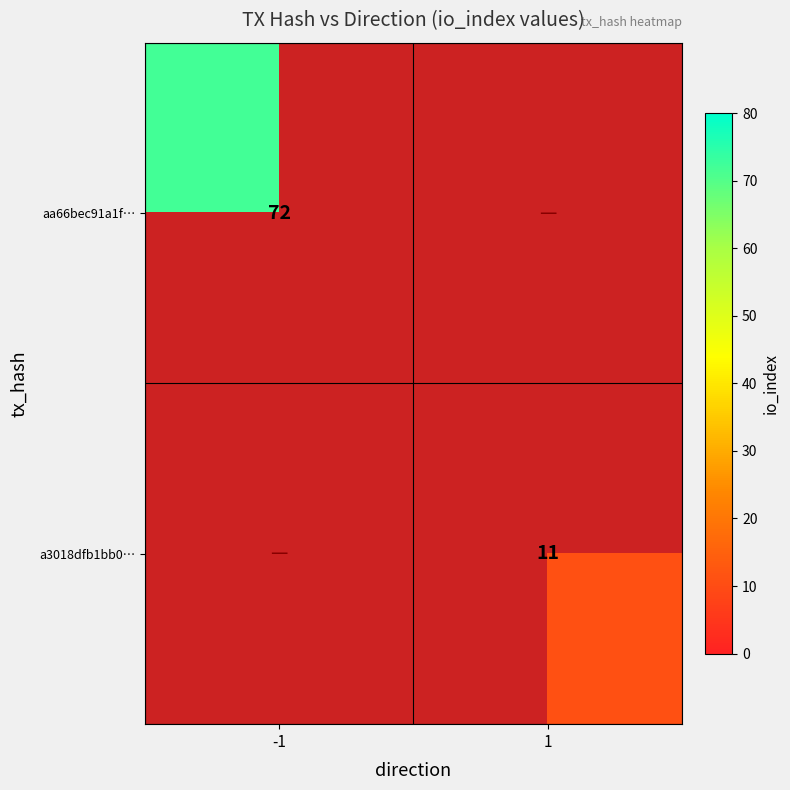

The a3018dfb1bb0… series shows 11 at 1. True or false?

True